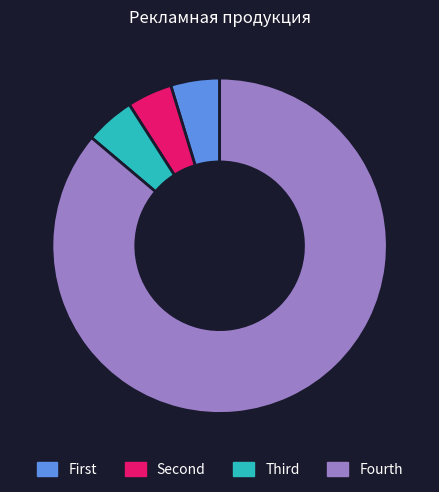

Which slice represents more than half of the pie?

Fourth